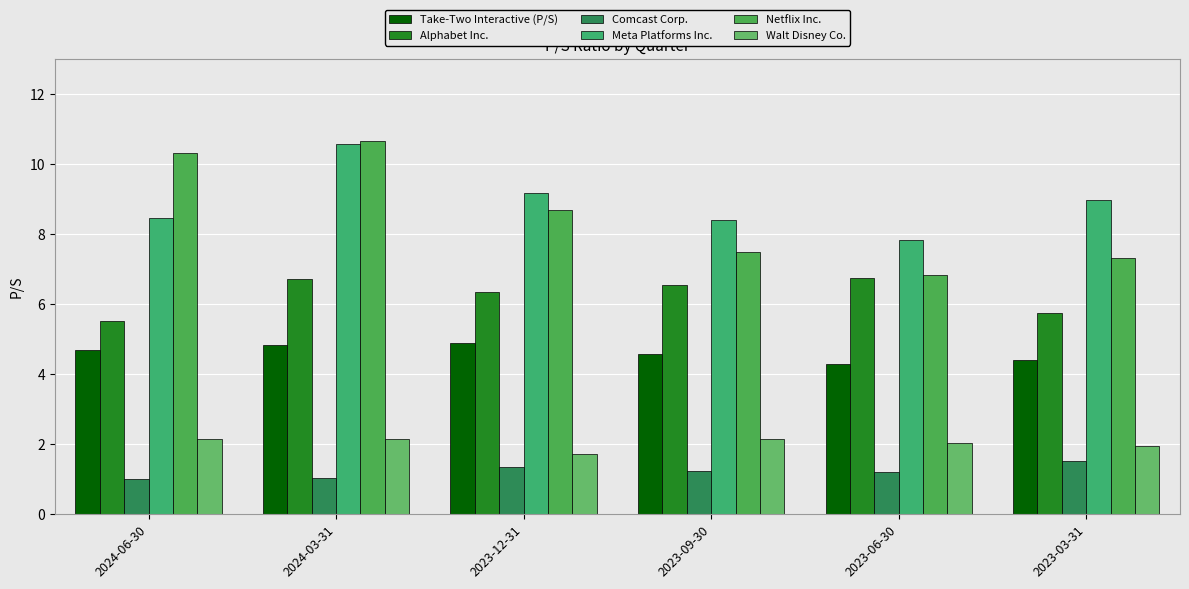

What is the minimum value shown in the chart?

1.0